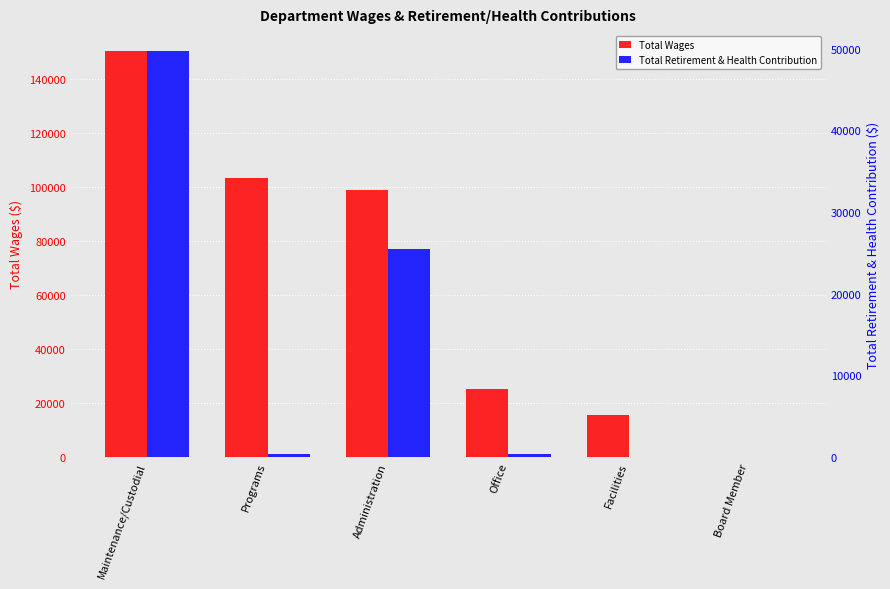

Which series has the widest spread of values?

Total Wages